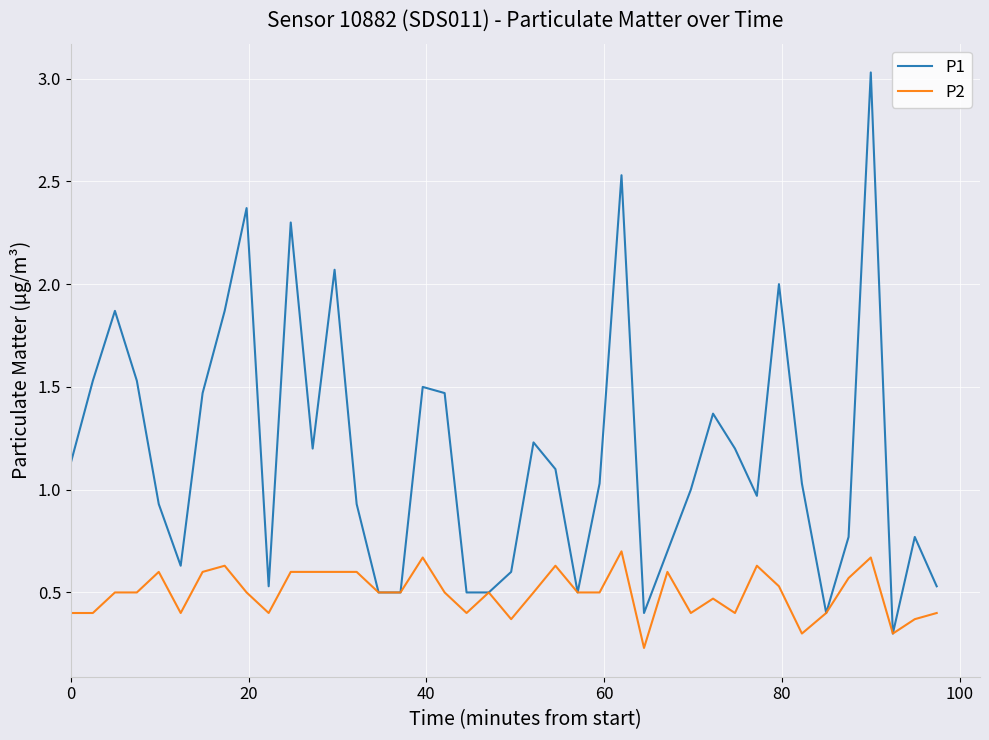

Rank the series by their average value, from highest to lowest.

P1, P2